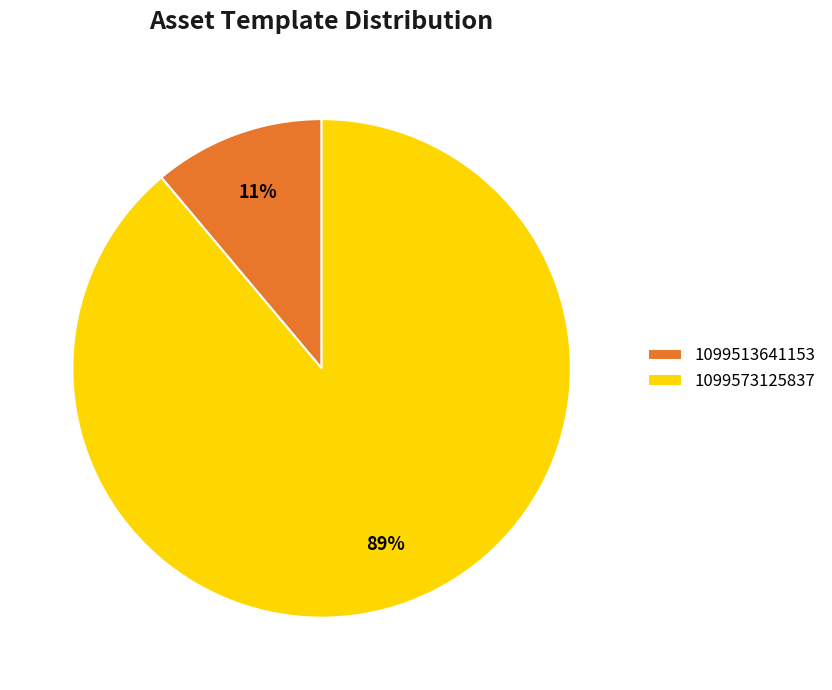

Rank the categories by value from lowest to highest.

1099513641153, 1099573125837